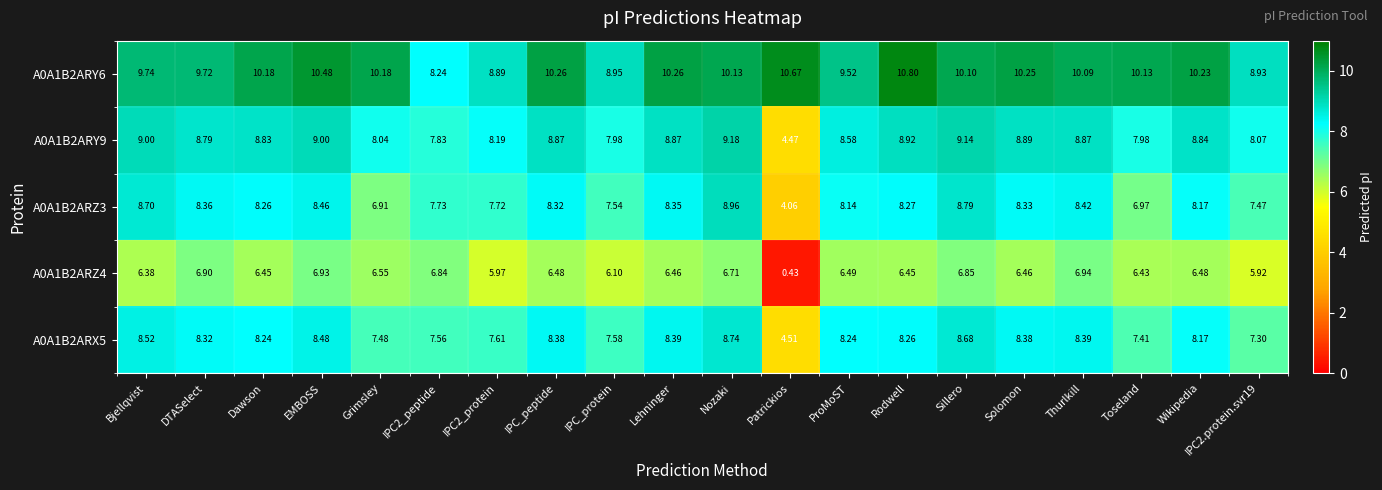

Which label corresponds to the smallest value in the chart?

Patrickios